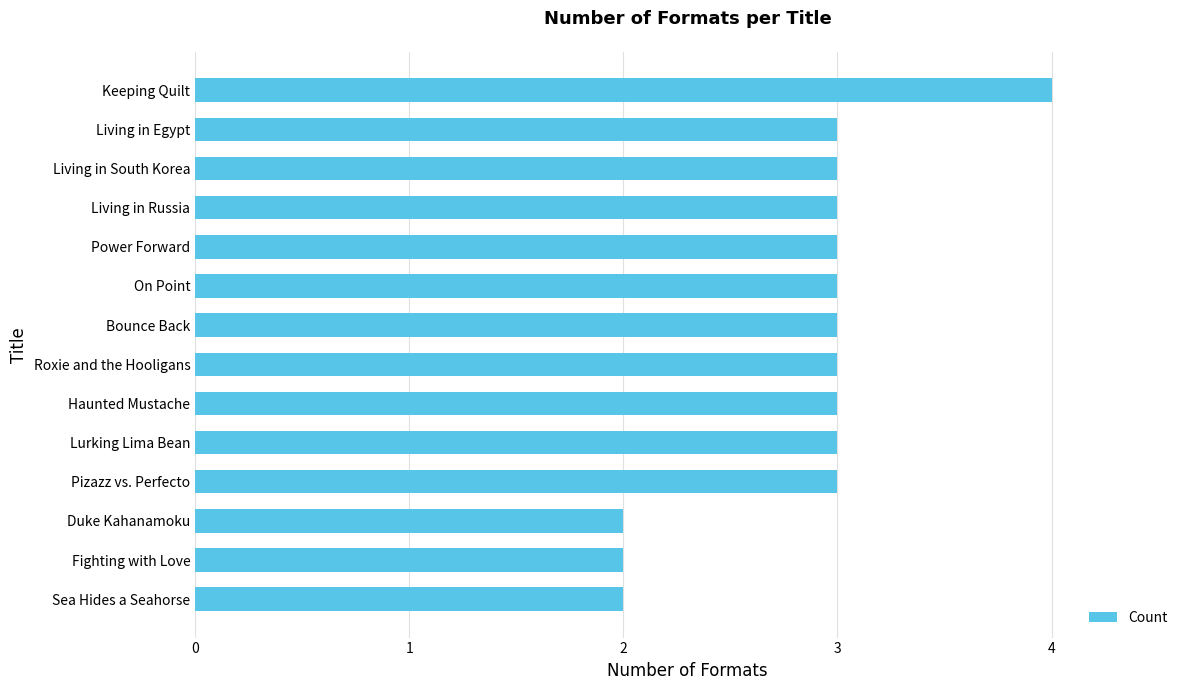

How many data points are less than 3?

3